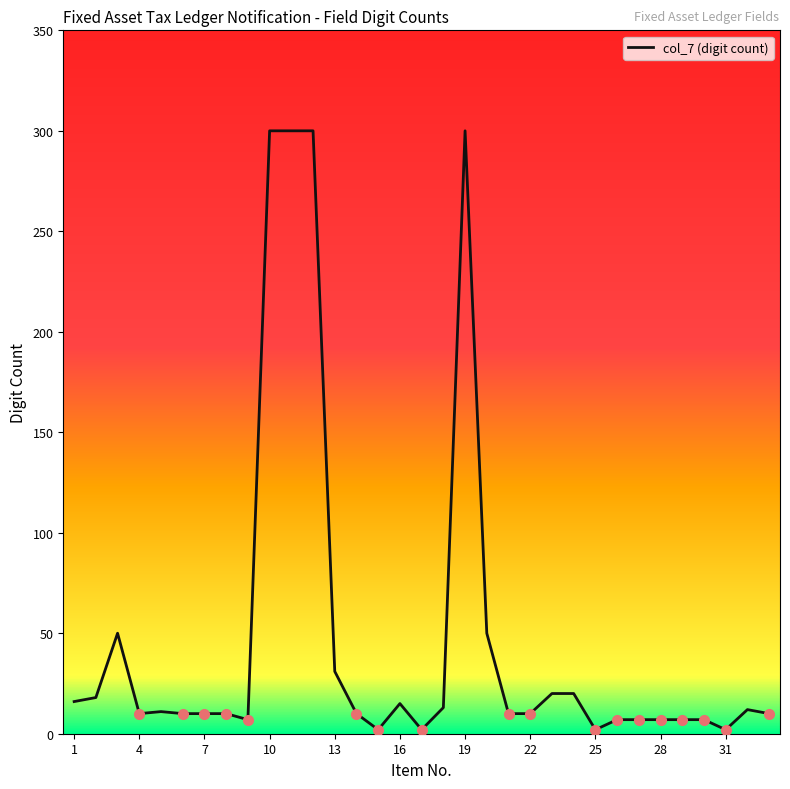

What is the greatest value displayed?

300